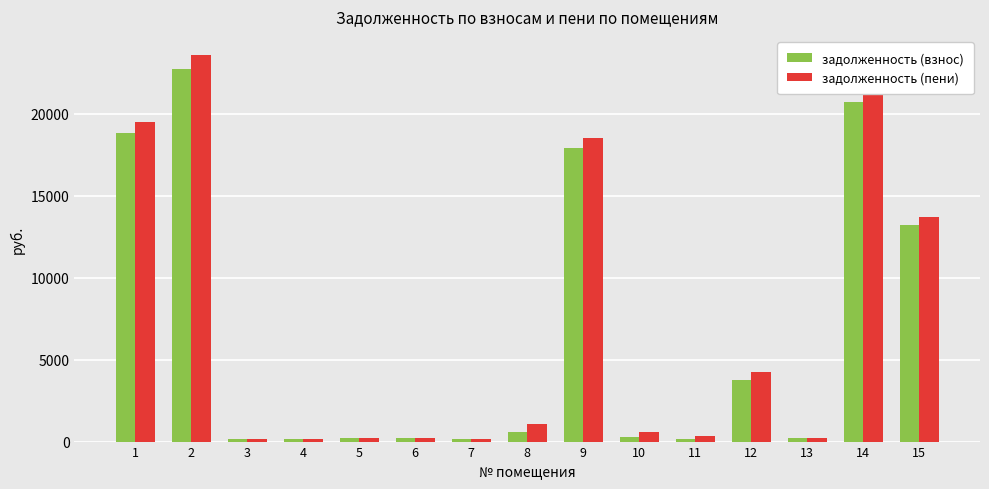

The value of задолженность (пени) at 15 is 13676.7. True or false?

True